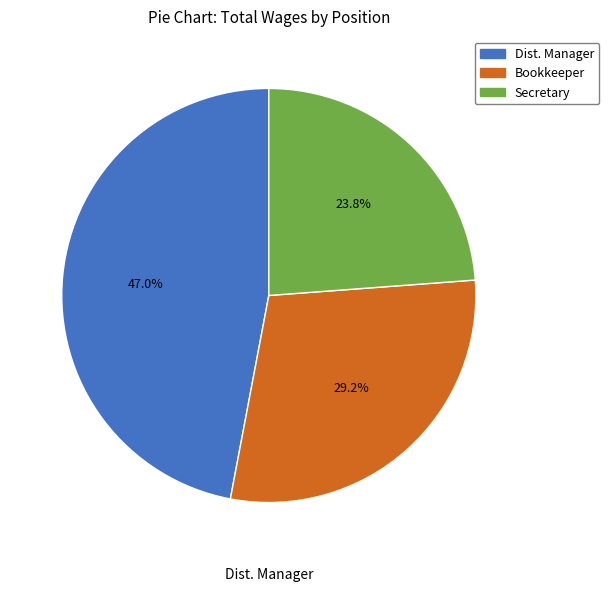

To the nearest percent, what portion does Dist. Manager represent?

47%